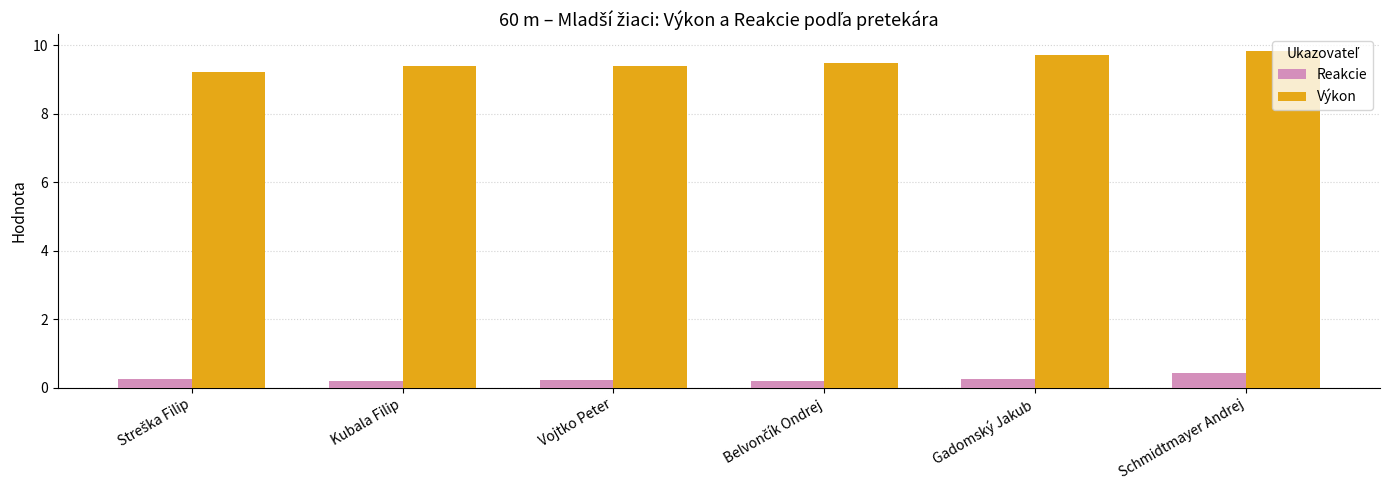

How many Výkon values are between 9 and 10?

6